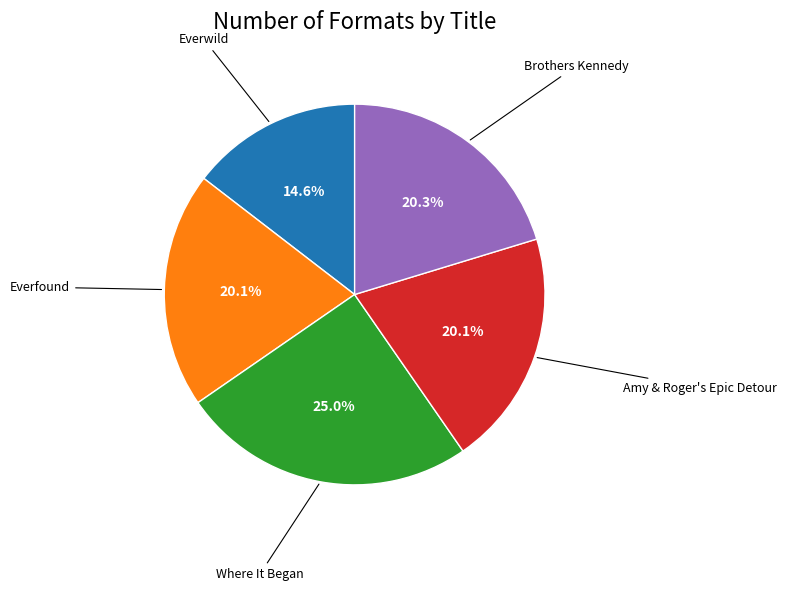

How many slices are in this pie chart?

5